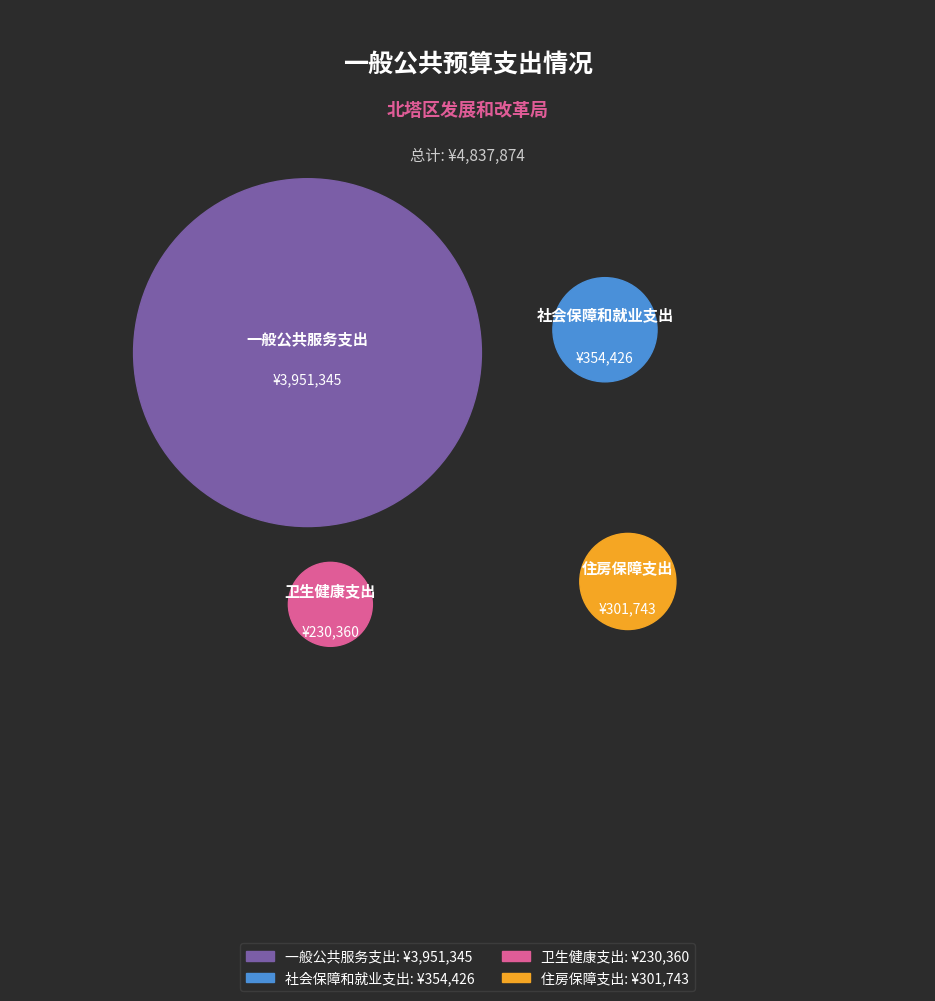

The 一般公共服务支出 slice represents 82% of the pie. True or false?

True